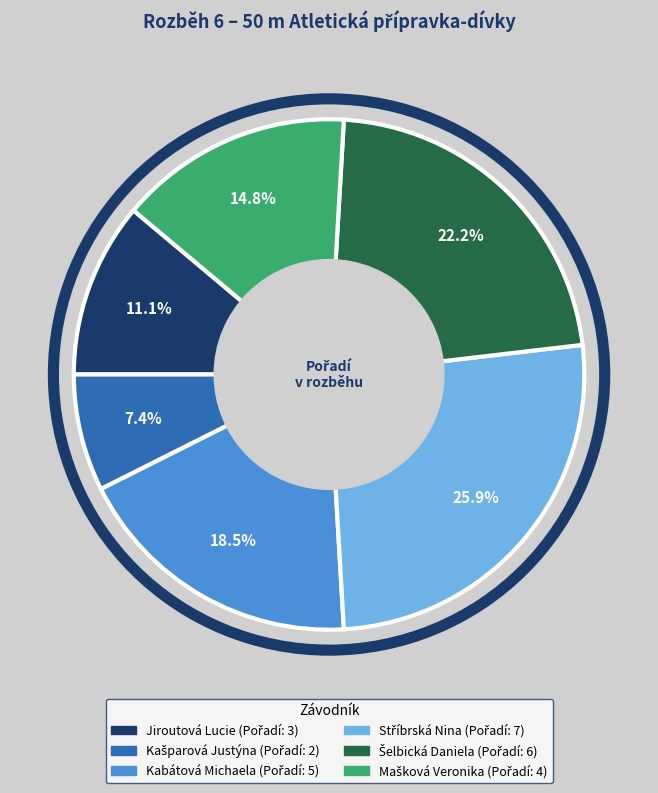

Approximately how many times larger is the value at Kabátová Michaela compared to Jiroutová Lucie?

1.7